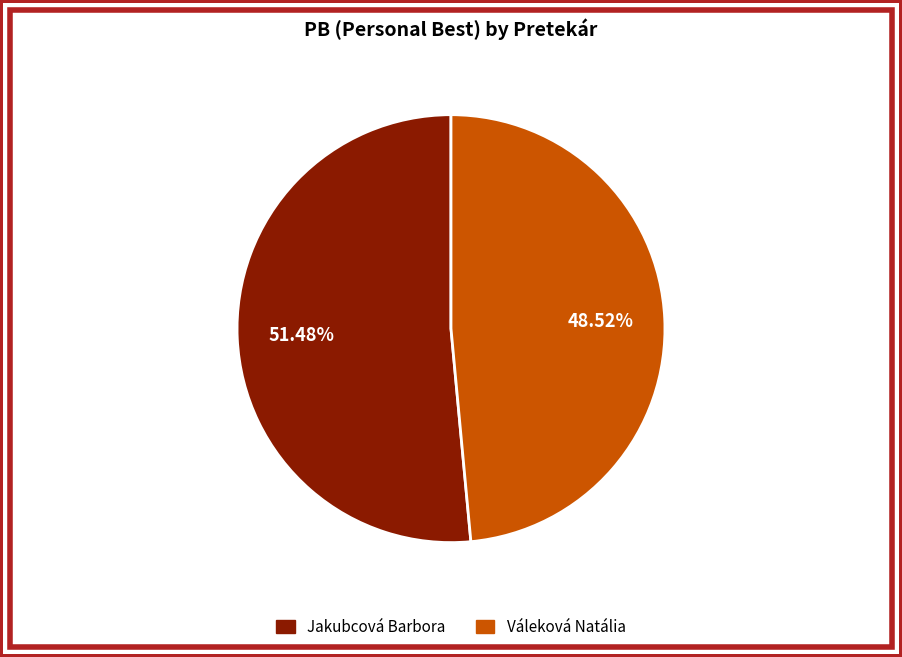

Is it true that Váleková Natália is 49% of the pie?

True